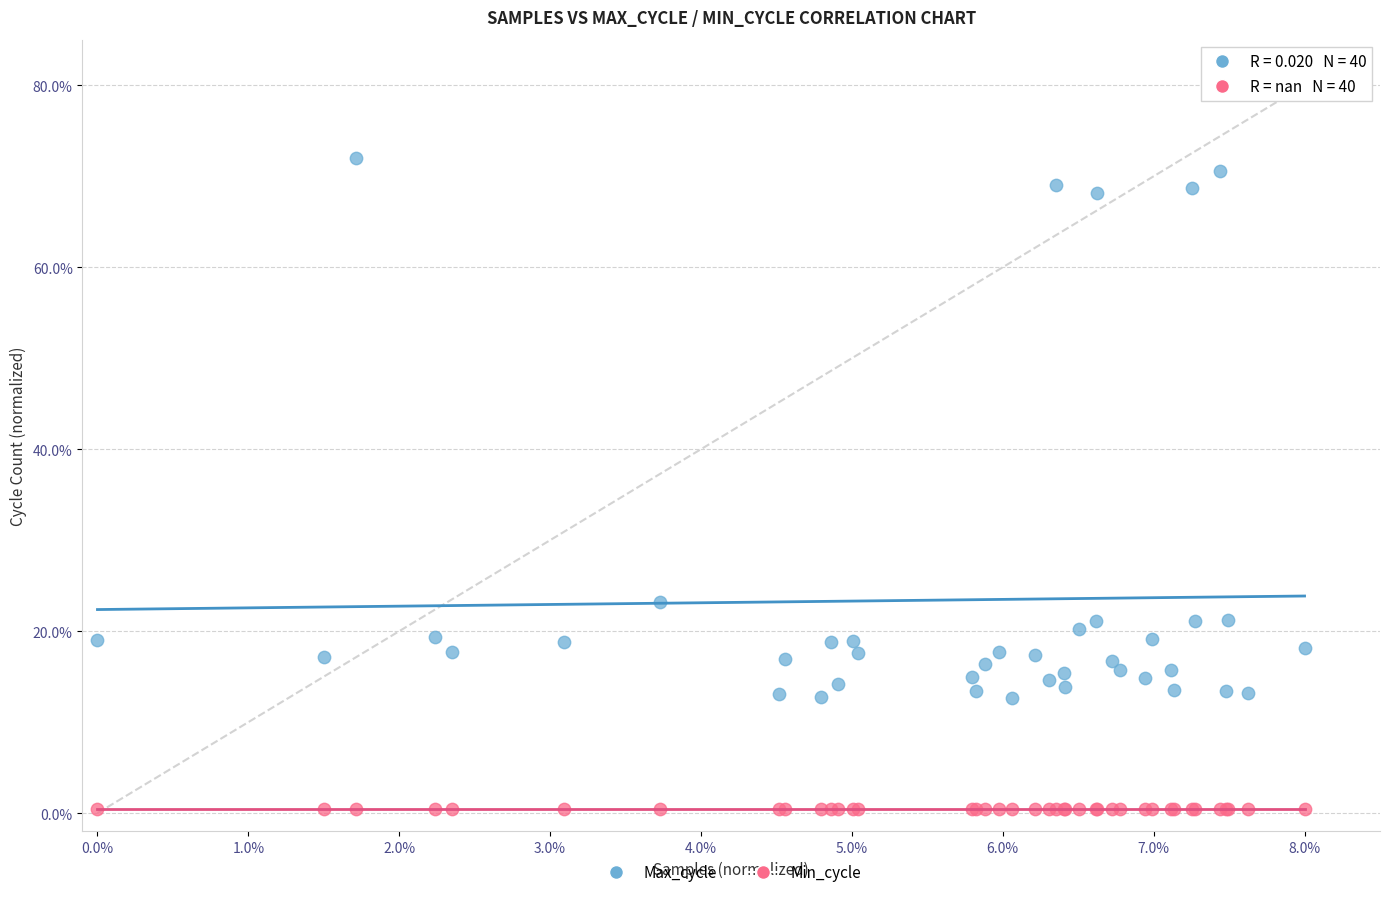

Which series contains the lowest Y value?

Min_cycle